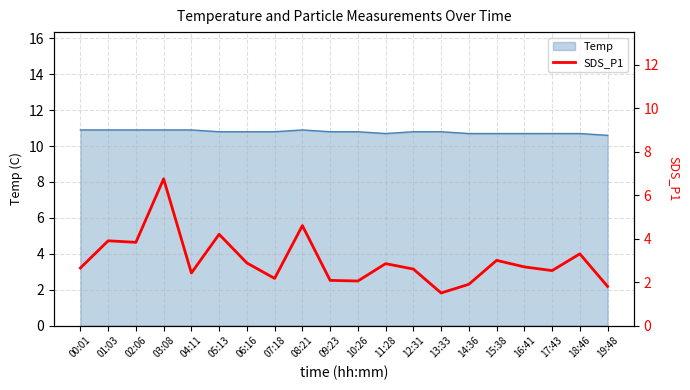

Count the number of values greater than 2.

17